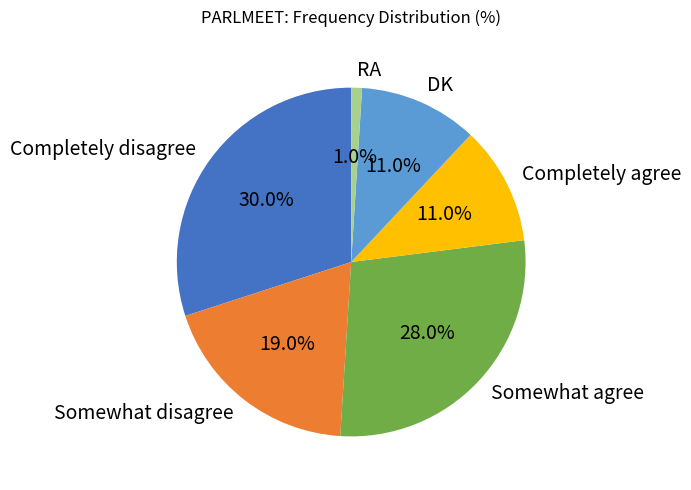

To the nearest percent, what portion does RA represent?

1%